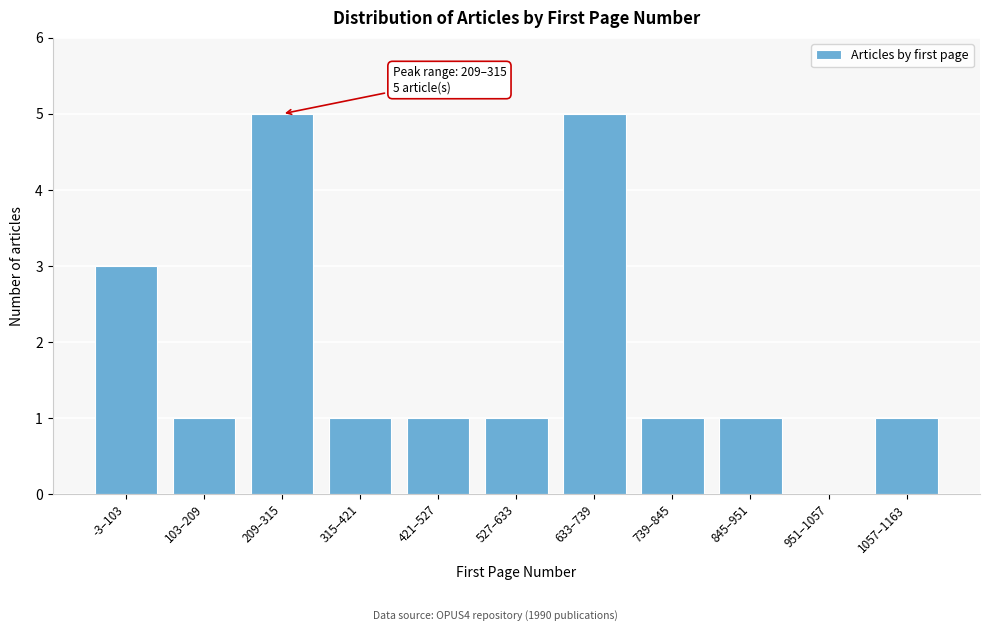

Reading left to right, list all the values displayed in this chart.

-3–103=3	103–209=1	209–315=5	315–421=1	421–527=1	527–633=1	633–739=5	739–845=1	845–951=1	951–1057=0	1057–1163=1